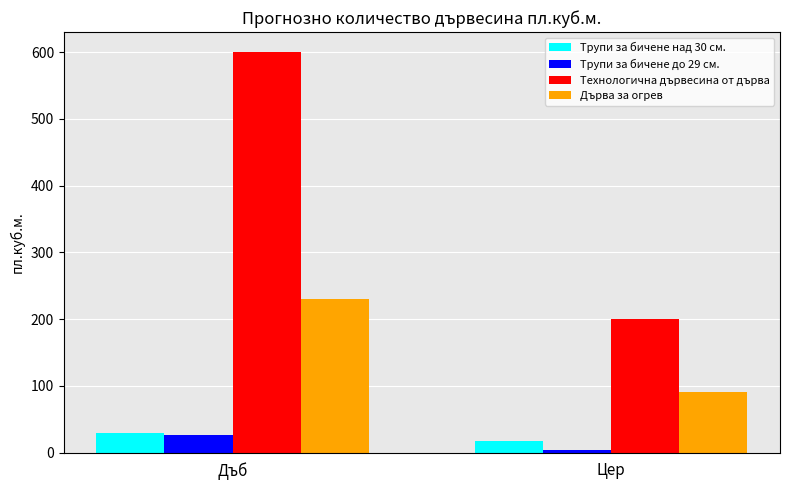

Reading left to right, extract all data points from this chart.

Трупи за бичене над 30 см.: 30	18
Трупи за бичене до 29 см.: 27	4
Технологична дървесина от дърва: 600	200
Дърва за огрев: 230	90